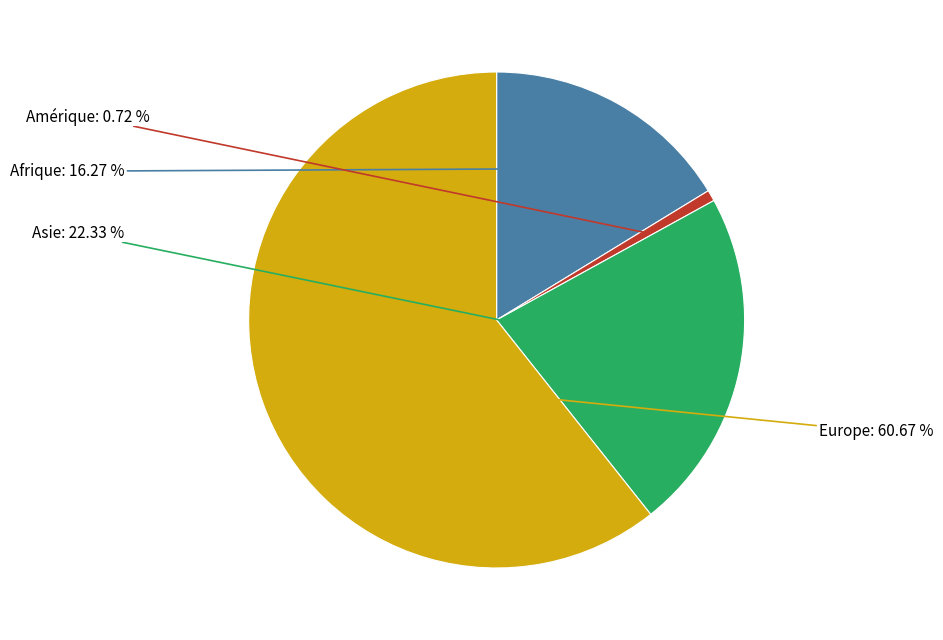

Is there any slice that represents more than half of the pie?

Yes